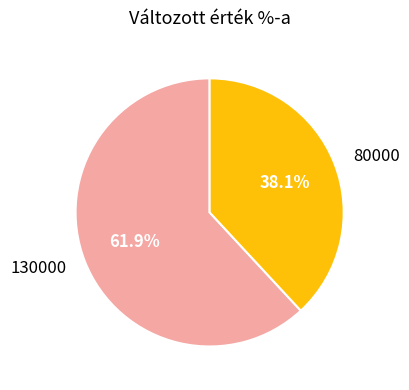

Which category has the smallest portion of the pie?

80000